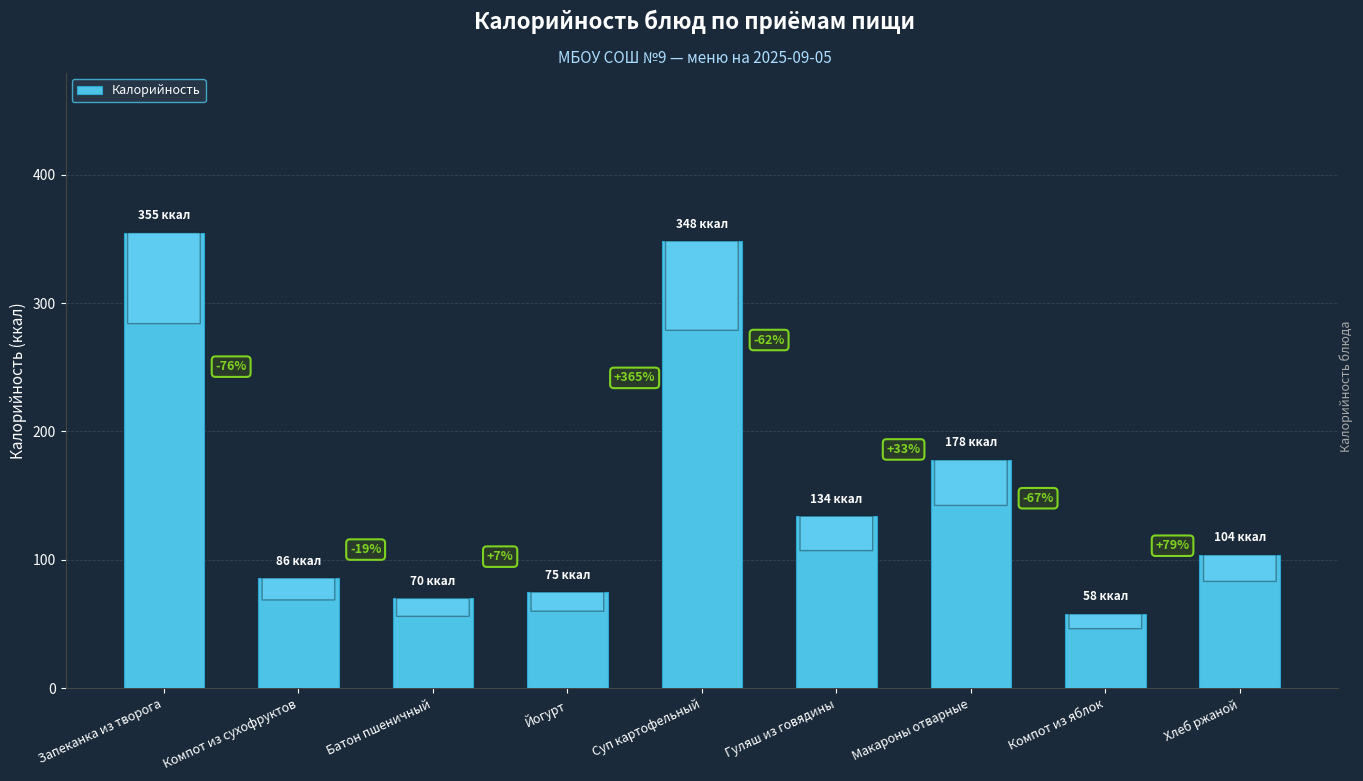

Approximately how many times larger is the value at Суп картофельный compared to Компот из яблок?

6.0